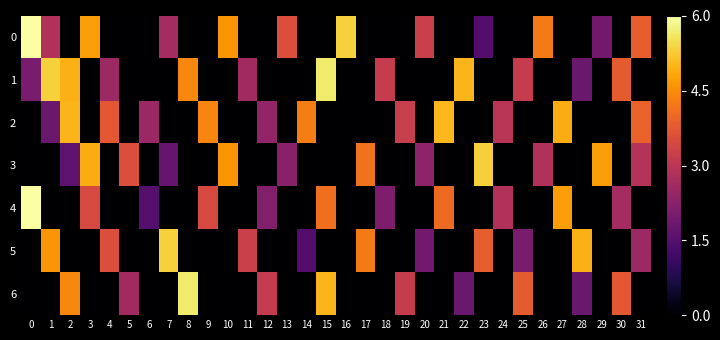

Which has a higher value, 18 or 27?

18